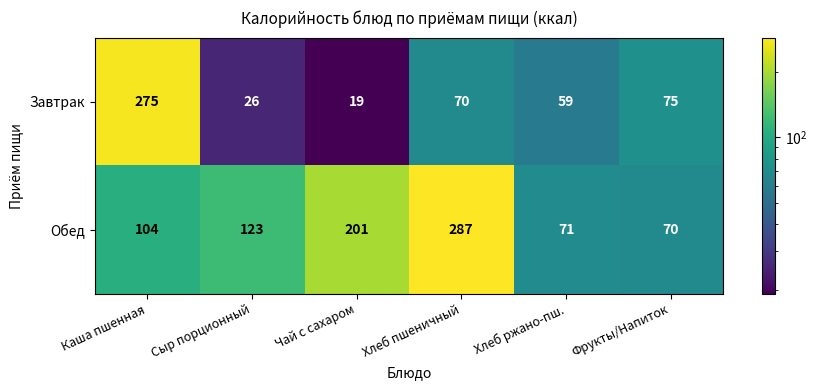

At which label is Завтрак closest to 147?

Фрукты/Напиток